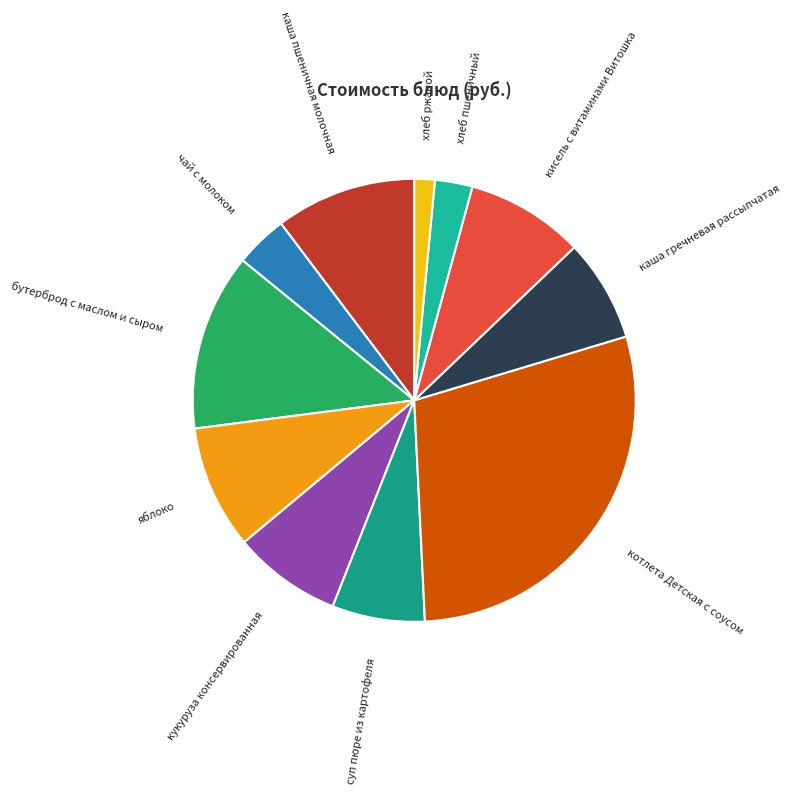

Do каша пшеничная молочная and бутерброд с маслом и сыром together represent more than half of the pie?

No